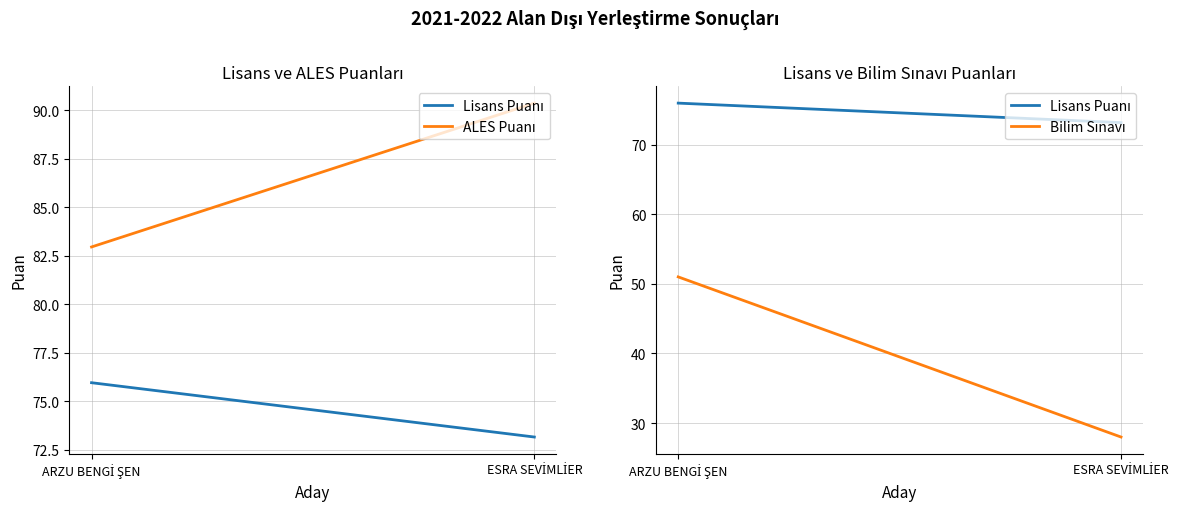

Is this an area chart (filled region under the line)?

No